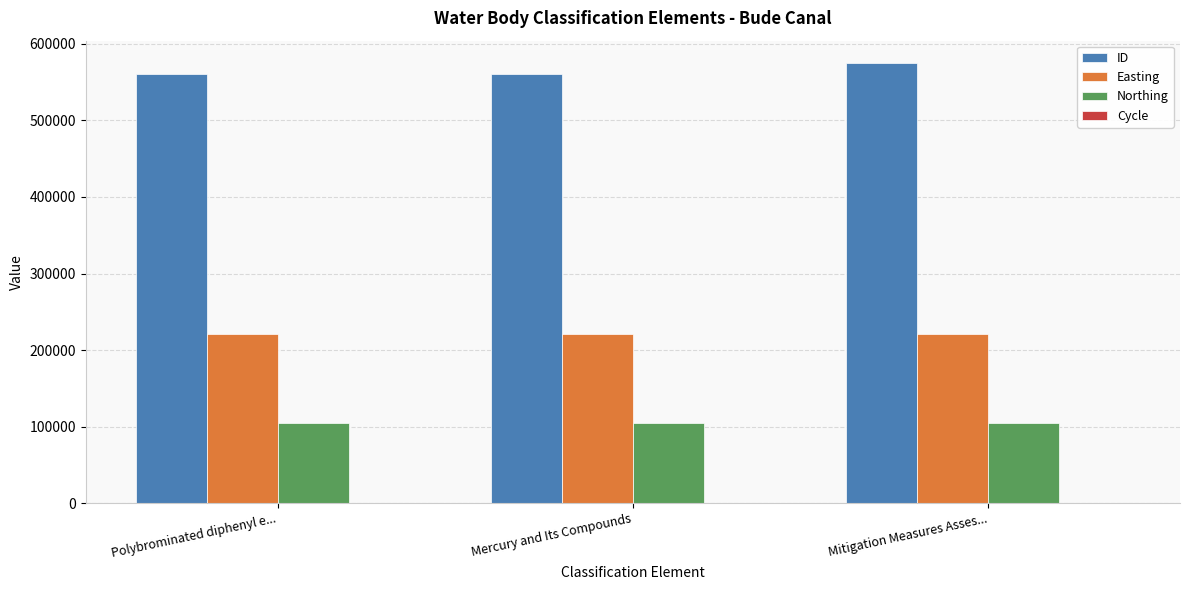

How many groups of bars are there?

3